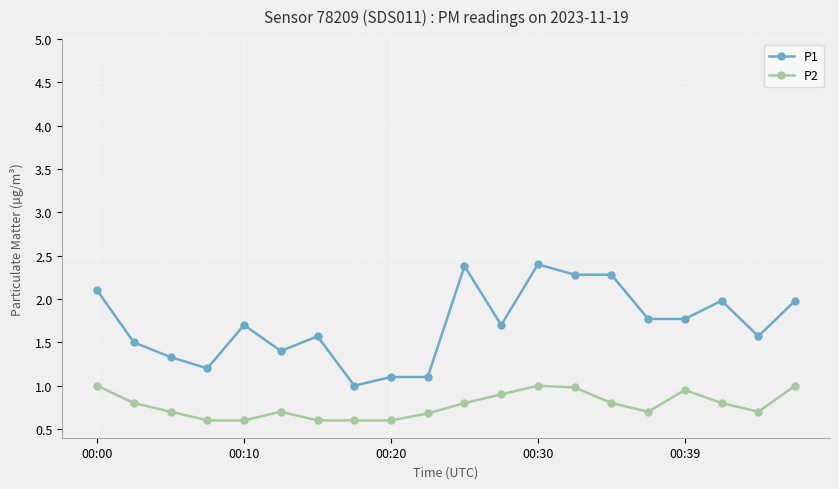

Does the chart have visible grid lines?

Yes